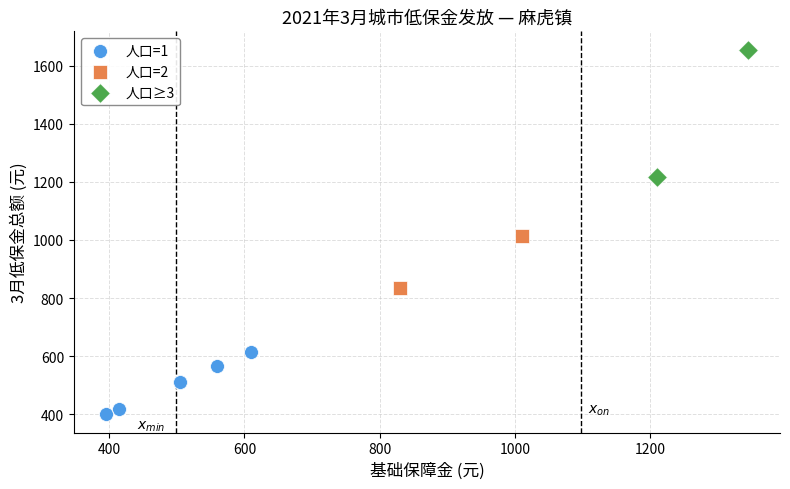

What are all the series names shown in the legend?

人口=1, 人口=2, 人口≥3